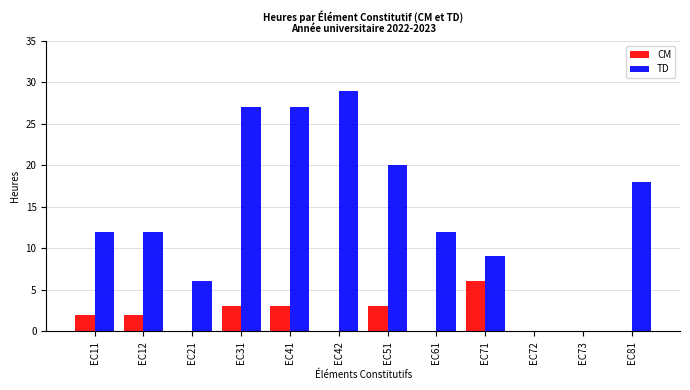

What is the sum of the TD values at EC41 and EC81?

45